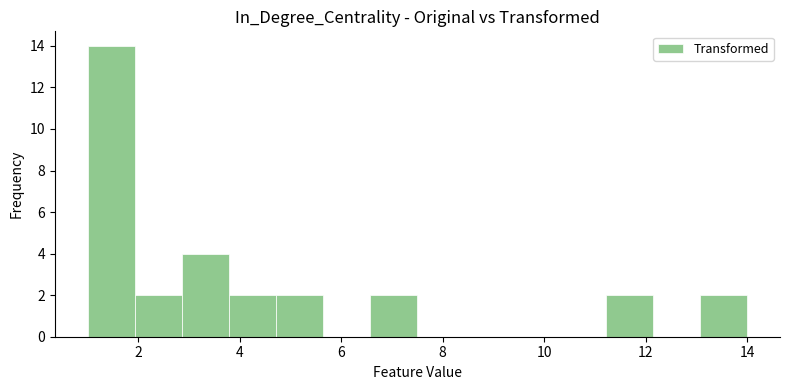

Which range on the x-axis has the tallest bar?

1.0 to 2.0